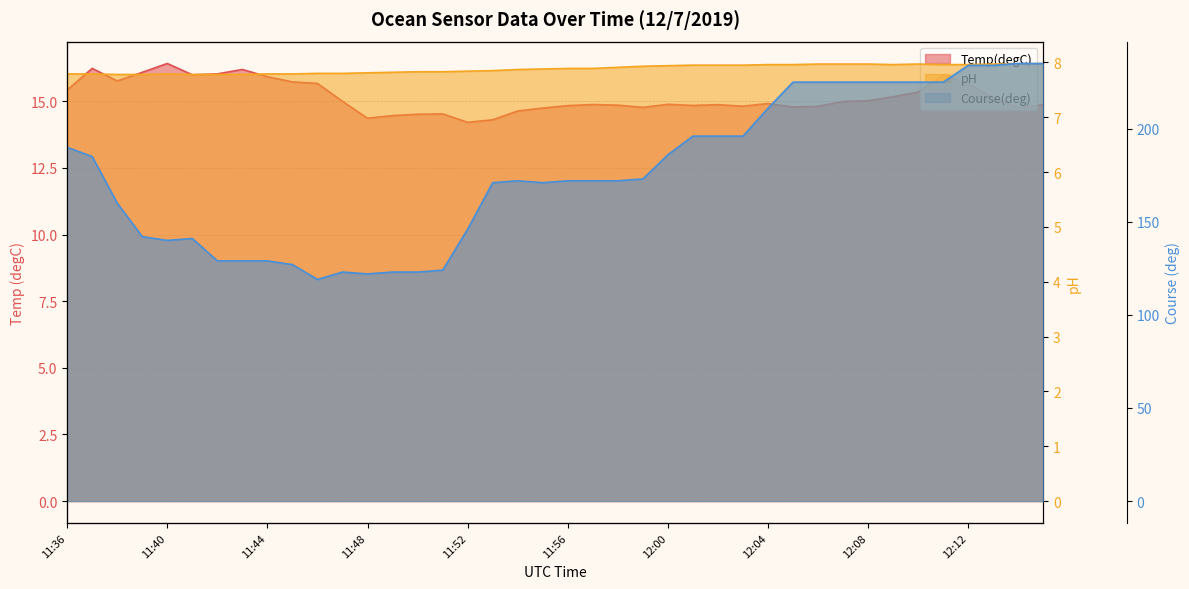

Reading left to right, extract all data points from this chart.

Temp(degC): 15.4	16.2	15.8	16.1	16.4	16.0	16.0	16.2	15.9	15.7	15.7	15.0	14.4	14.5	14.5	14.5	14.2	14.3	14.6	14.7	14.8	14.9	14.9	14.8	14.9	14.8	14.9	14.8	14.9	14.8	14.8	15.0	15.0	15.2	15.3	16.0	15.6	15.1	14.8	14.9
pH: 7.8	7.8	7.8	7.8	7.8	7.8	7.8	7.8	7.8	7.8	7.8	7.8	7.8	7.8	7.8	7.8	7.8	7.8	7.9	7.9	7.9	7.9	7.9	7.9	7.9	8.0	8.0	8.0	8.0	8.0	8.0	8.0	8.0	8.0	8.0	8.0	8.0	8.0	8.0	8.0
Course(deg): 190.0	185.0	160.0	142.0	140.0	141.0	129.0	129.0	129.0	127.0	119.0	123.0	122.0	123.0	123.0	124.0	146.0	171.0	172.0	171.0	172.0	172.0	172.0	173.0	186.0	196.0	196.0	196.0	211.0	225.0	225.0	225.0	225.0	225.0	225.0	225.0	234.0	234.0	235.0	235.0